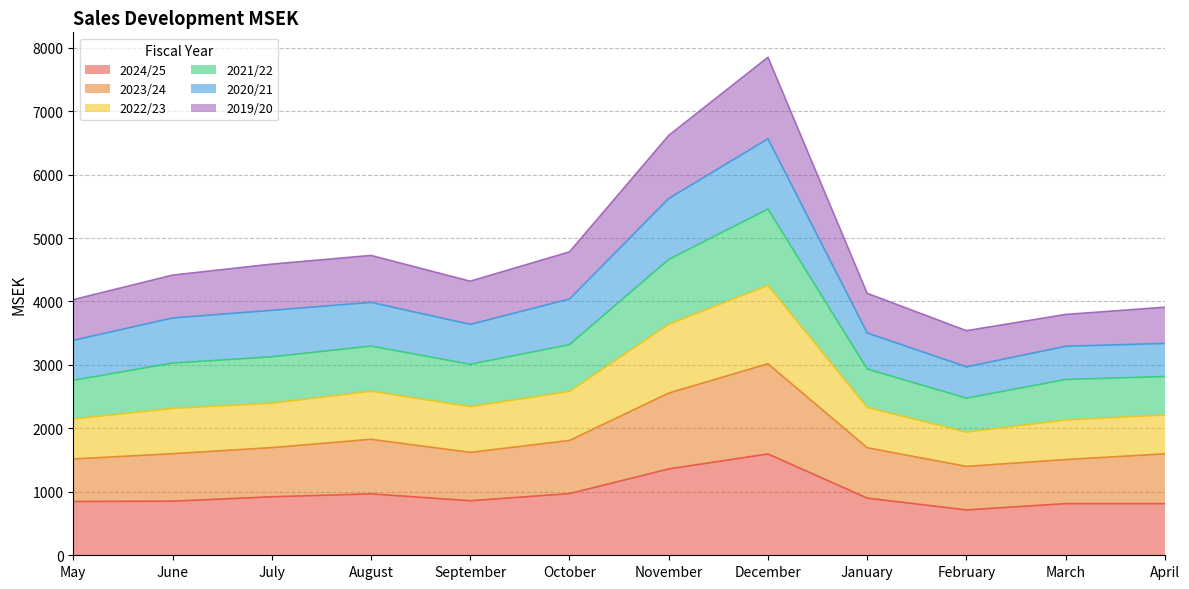

At which category does the chart reach its peak across all series?

December